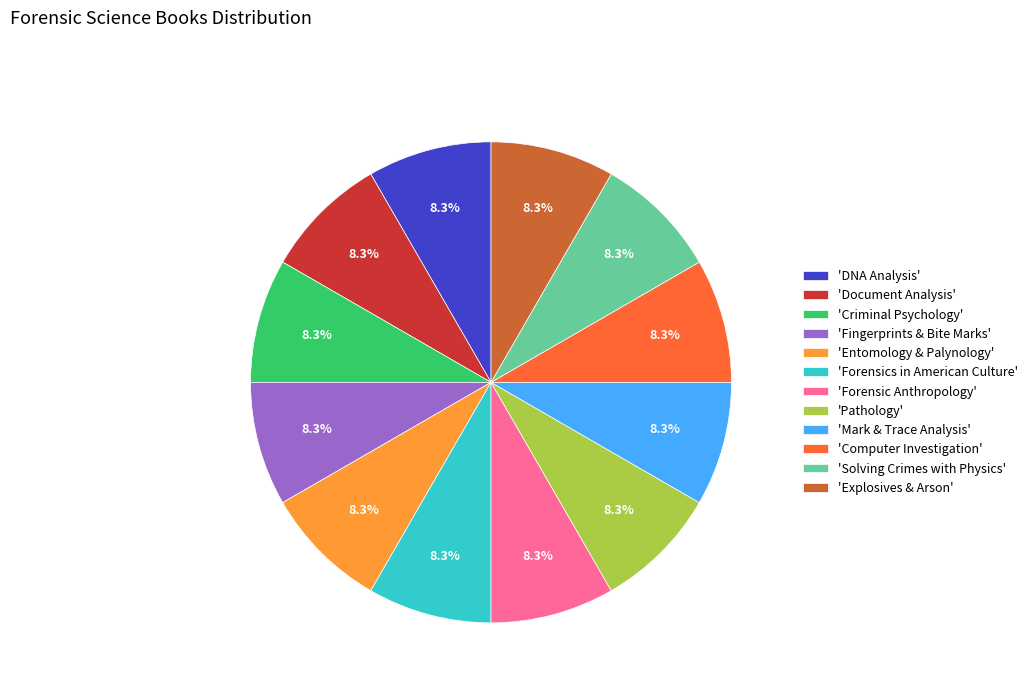

Approximately how many times larger is the value at 'Solving Crimes with Physics' compared to 'Forensics in American Culture'?

1.0